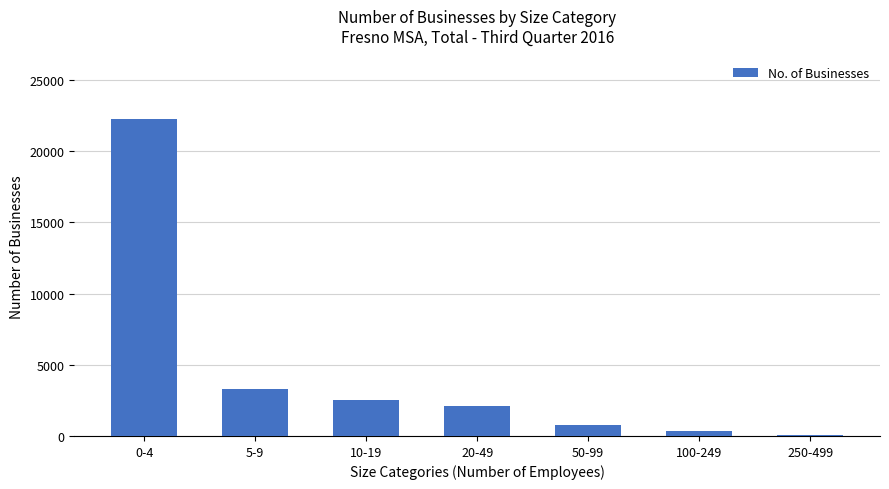

What is the smallest value displayed?

85